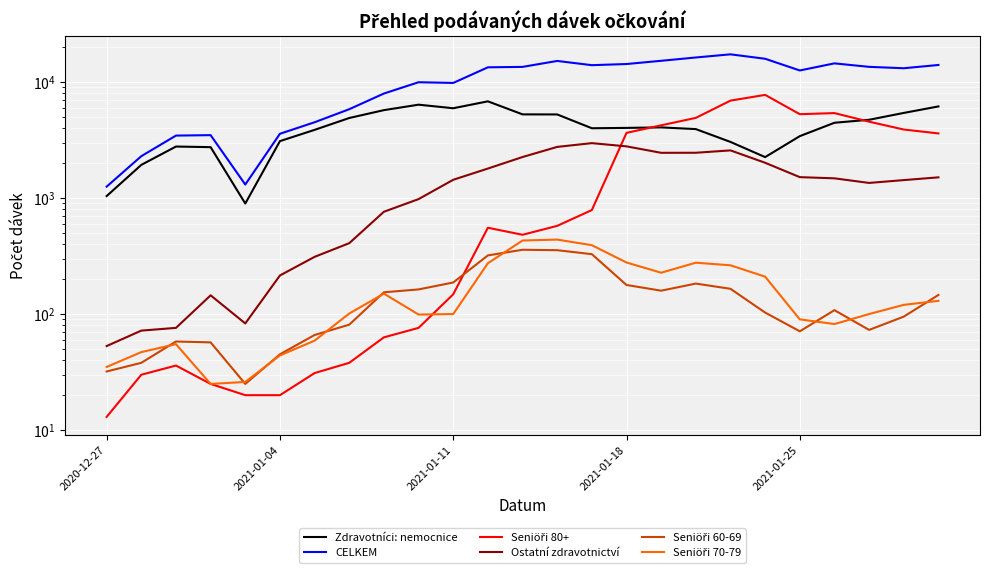

List the series in order of their peak value, lowest first.

Seniöři 60-69, Seniöři 70-79, Ostatní zdravotnictví, Zdravotníci: nemocnice, Seniöři 80+, CELKEM